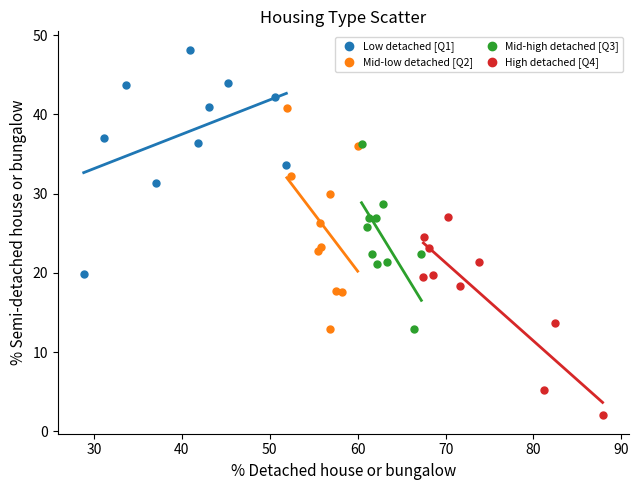

Which series reaches the maximum Y coordinate?

Low detached [Q1]